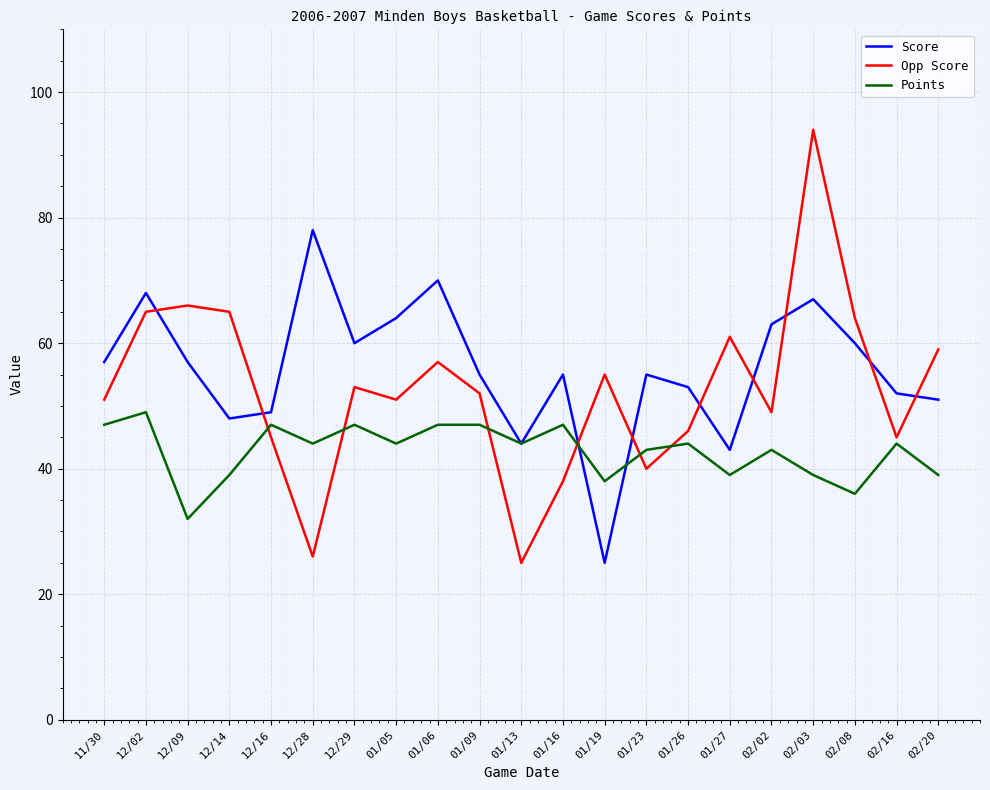

At which category is the sum across all series the highest?

02/03